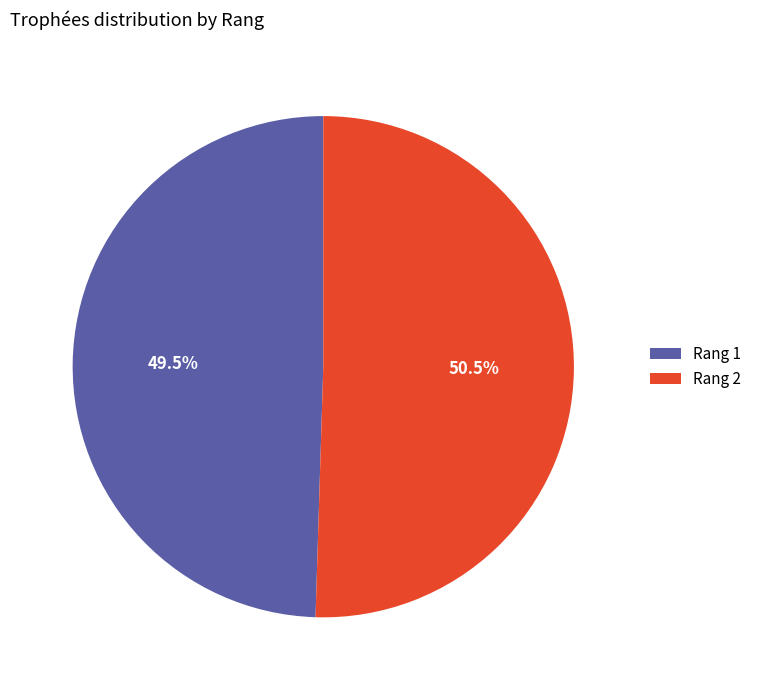

Which category has the biggest portion of the pie?

Rang 2